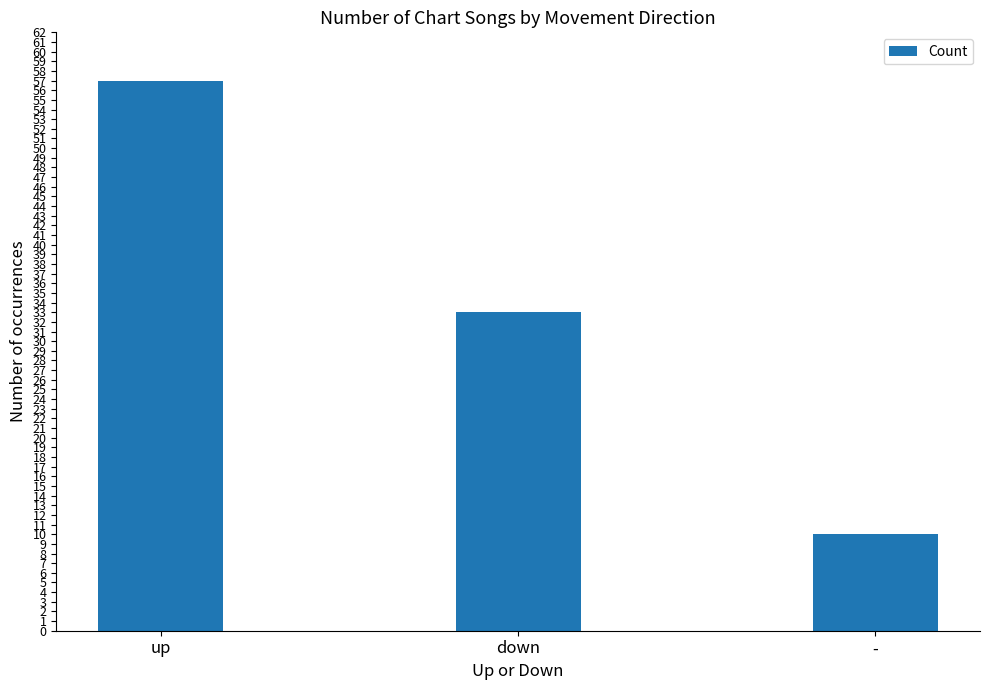

Which has a higher value, - or up?

up